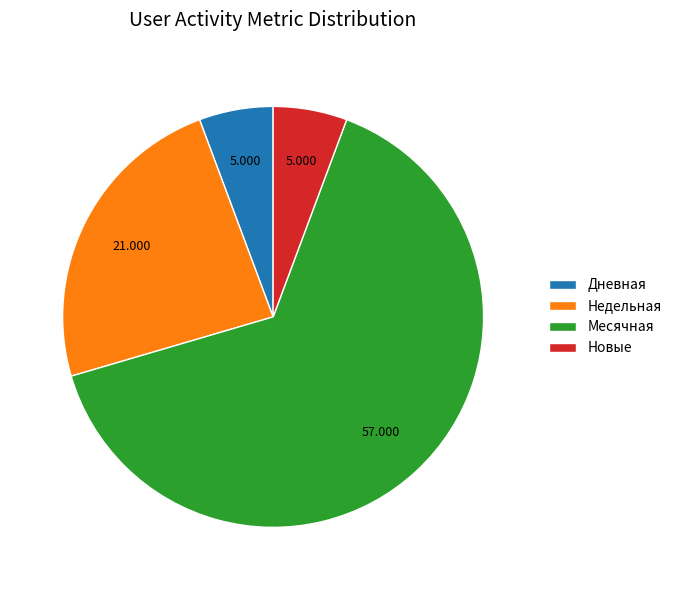

What is the largest slice in the pie chart?

Месячная